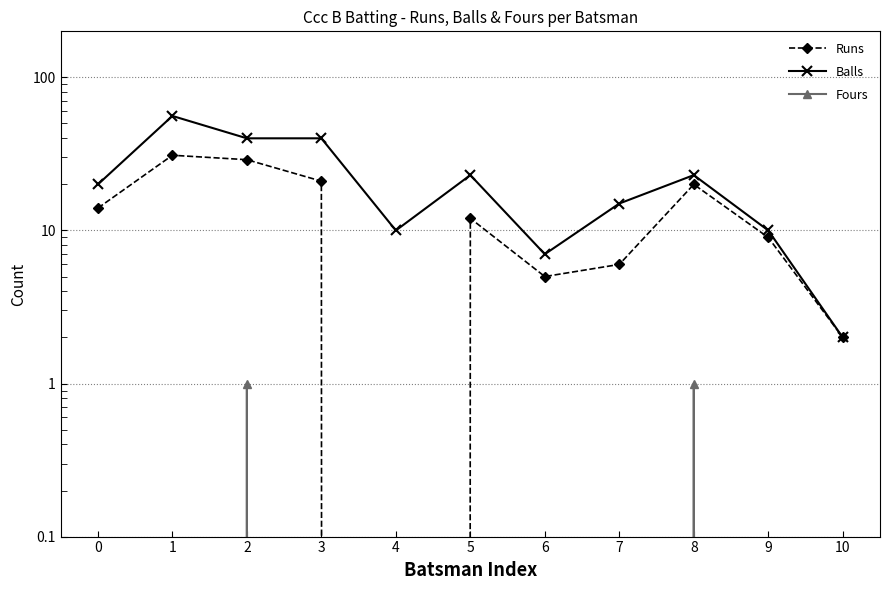

True or false: Fours and Runs cross at least once.

False